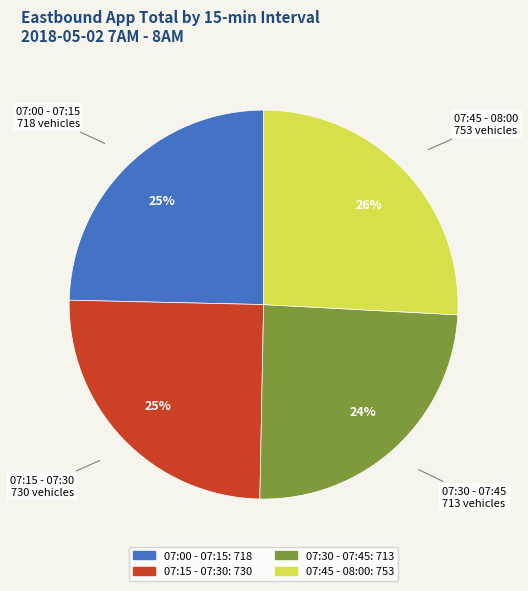

Which category has the biggest portion of the pie?

07:45 - 08:00